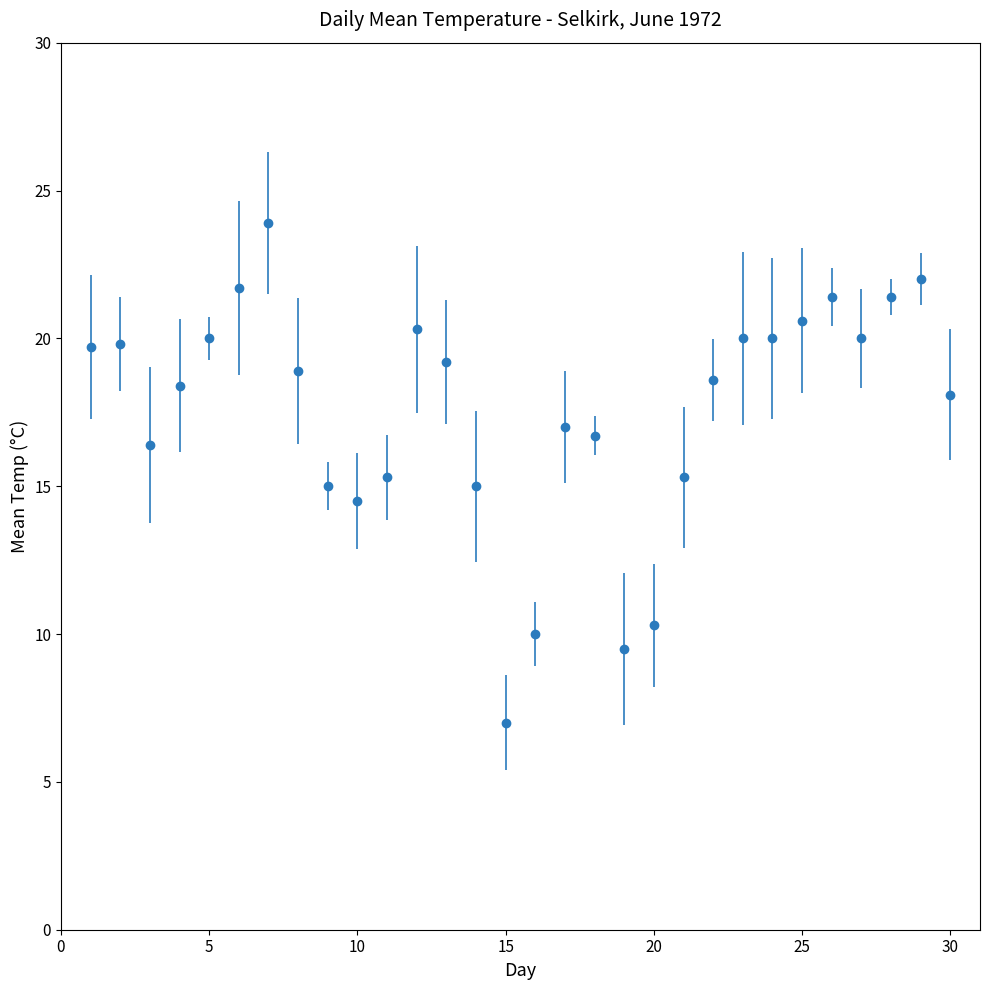

What is the value of the 26th point from the left?

21.4